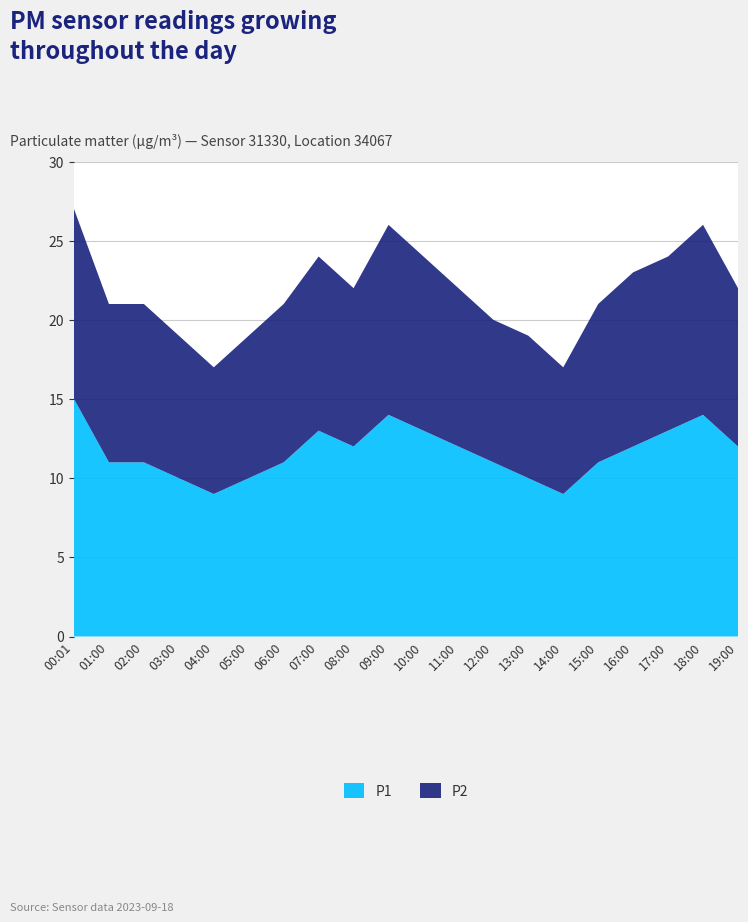

Reading left to right, what are all the values shown in this chart?

P1: 00:01=15	01:00=11	02:00=11	03:00=10	04:00=9	05:00=10	06:00=11	07:00=13	08:00=12	09:00=14	10:00=13	11:00=12	12:00=11	13:00=10	14:00=9	15:00=11	16:00=12	17:00=13	18:00=14	19:00=12
P2: 00:01=12	01:00=10	02:00=10	03:00=9	04:00=8	05:00=9	06:00=10	07:00=11	08:00=10	09:00=12	10:00=11	11:00=10	12:00=9	13:00=9	14:00=8	15:00=10	16:00=11	17:00=11	18:00=12	19:00=10